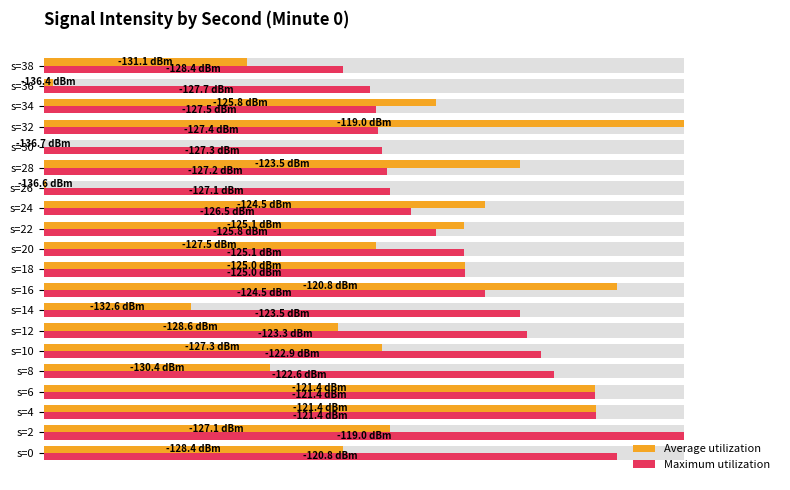

How many data points in Maximum utilization are above 65?

11